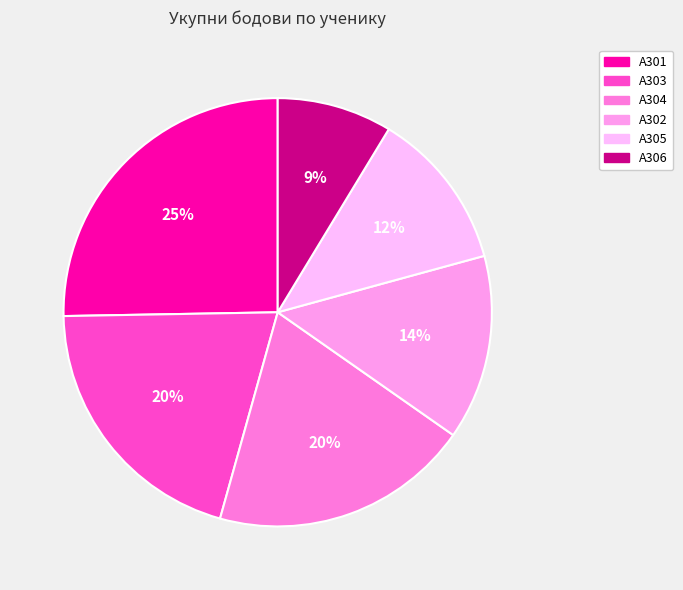

To the nearest percent, what is the combined percentage of А304 and А303?

40%